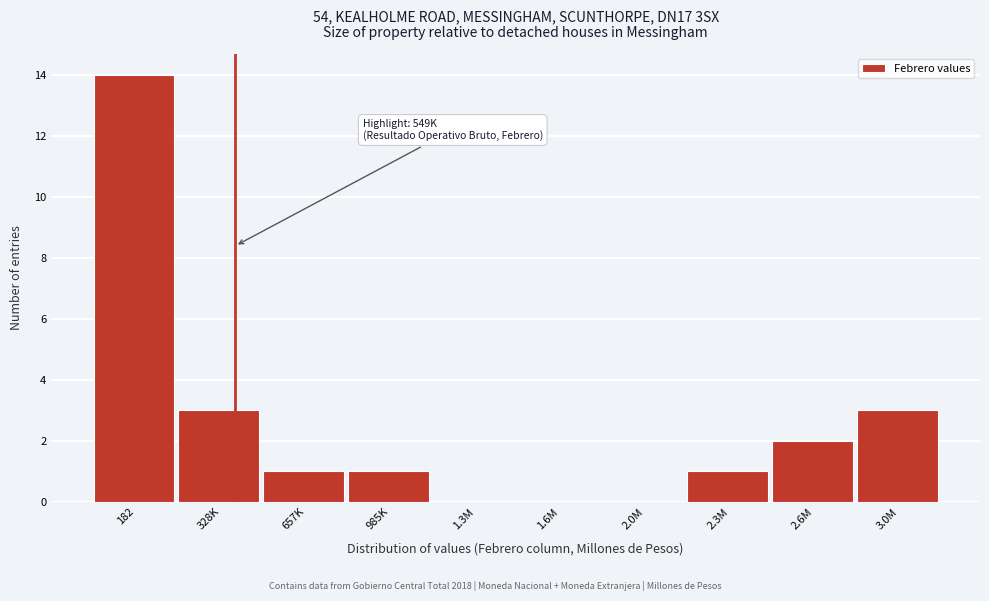

Reading left to right, extract all data points from this chart.

182=14	328K=3	657K=1	985K=1	1.3M=0	1.6M=0	2.0M=0	2.3M=1	2.6M=2	3.0M=3